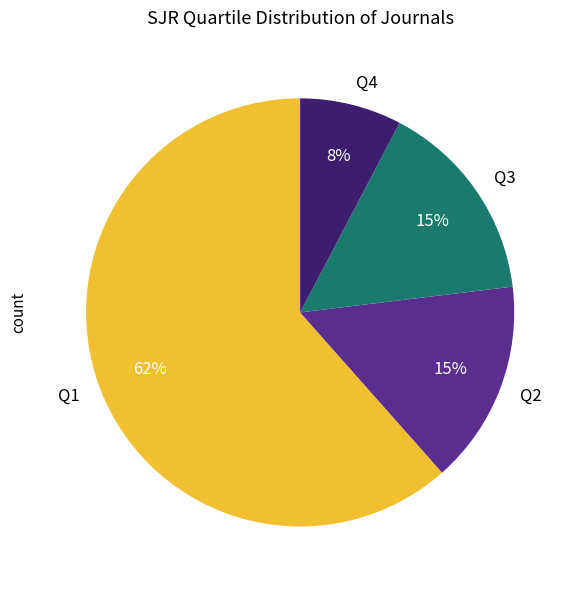

Which category has the smallest portion of the pie?

Q4